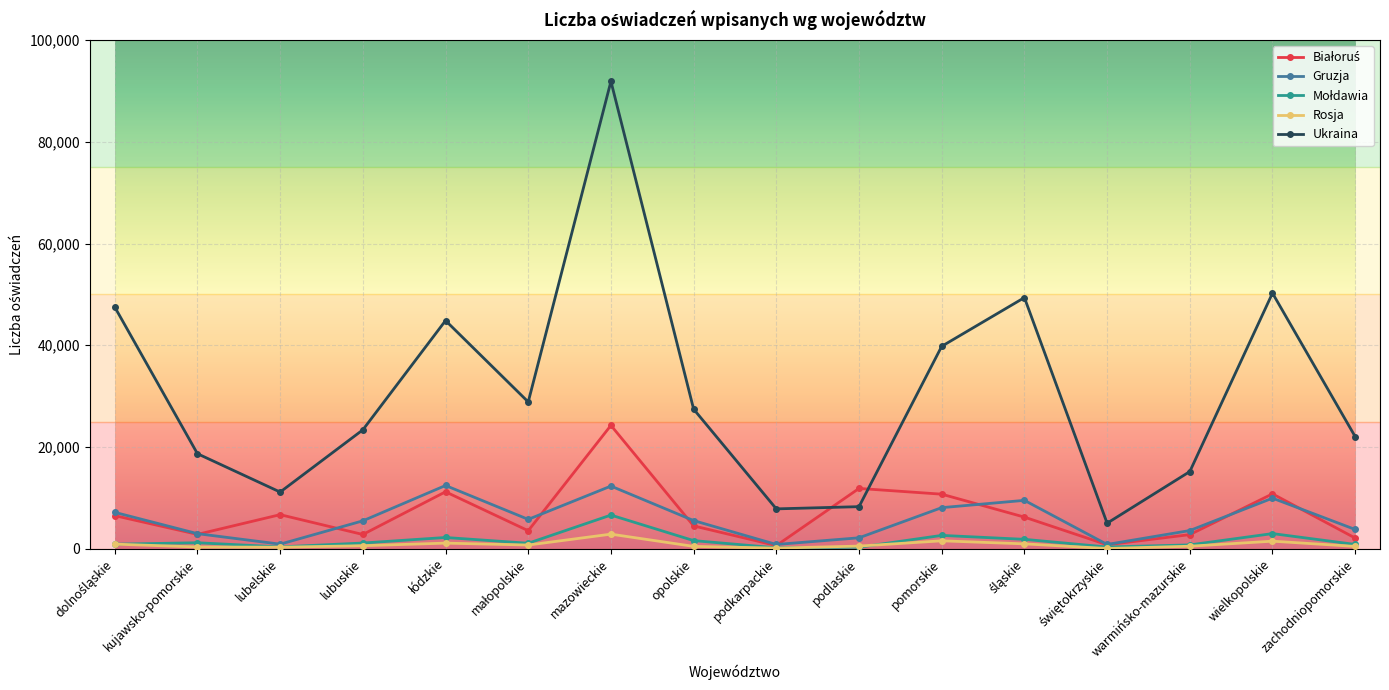

Is it true that Ukraina equals 12383 at podlaskie?

False